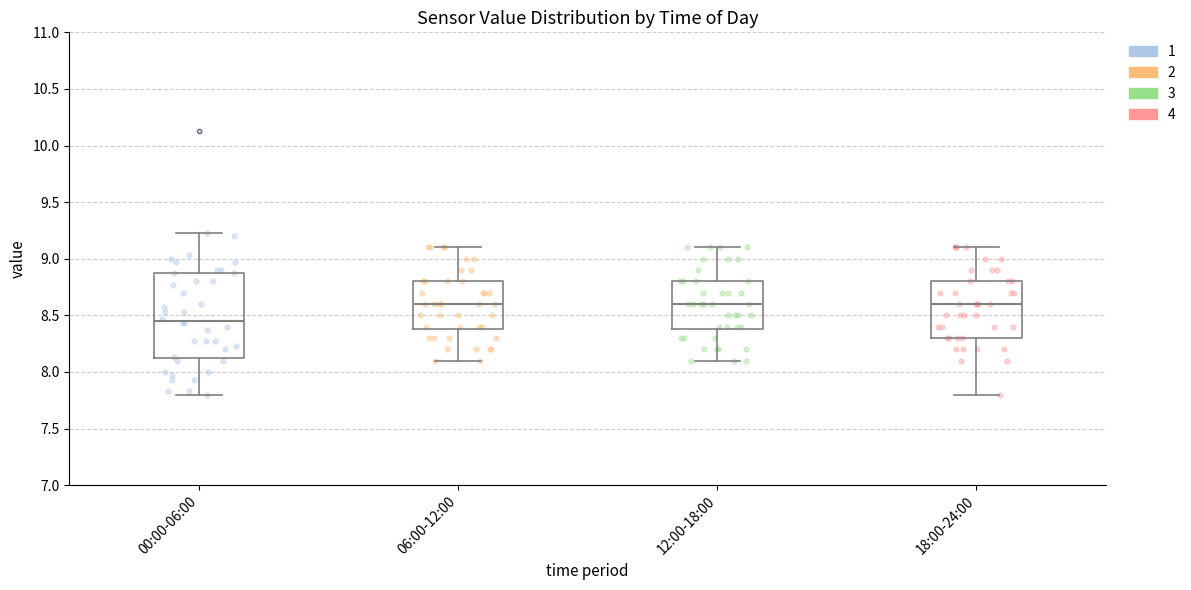

Where does the upper whisker of the box for 00:00-06:00 end on the y-axis? The values are not printed on the chart, so give them approximately, as read against the axis.

9.25